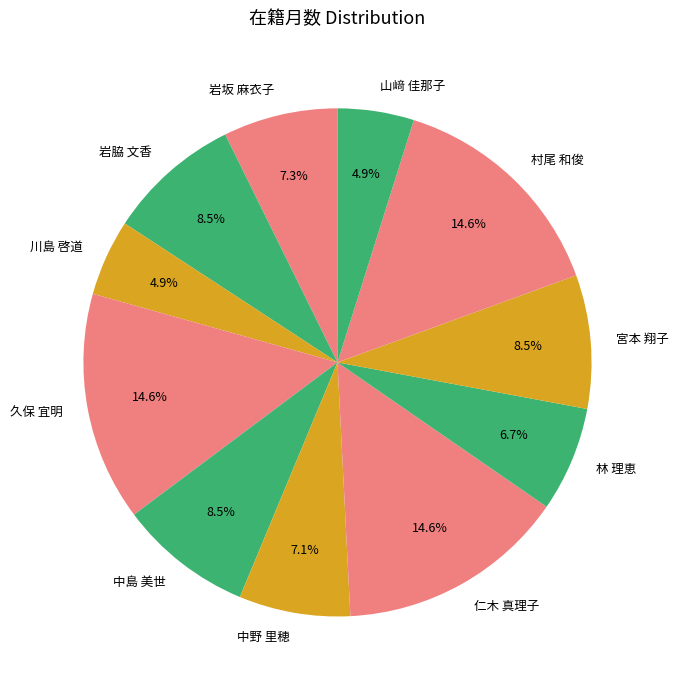

To the nearest percent, what is the difference between the largest and smallest slice percentages?

10%